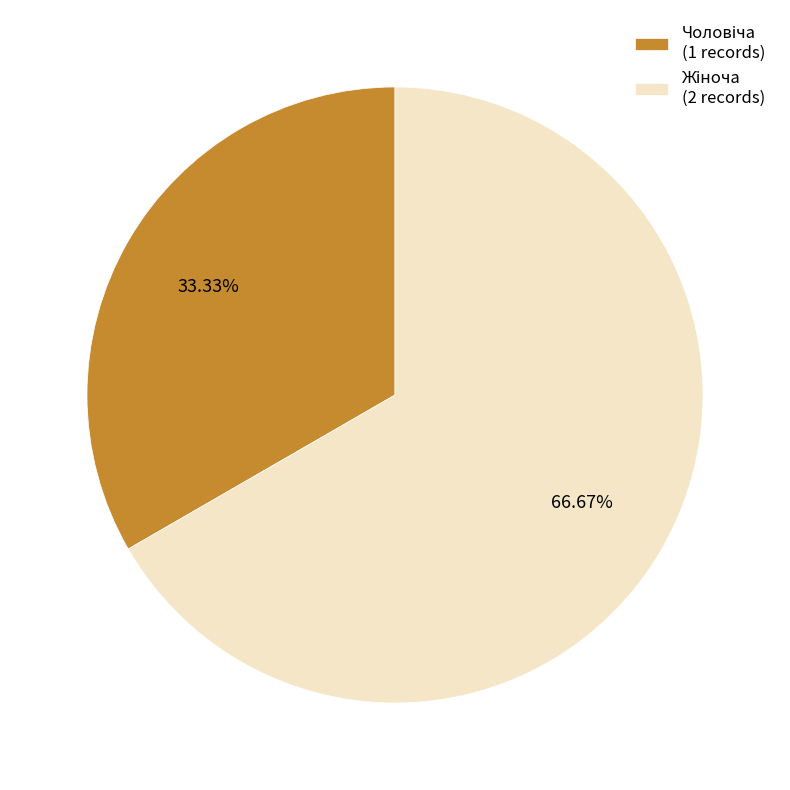

Count the number of slices in the pie.

2